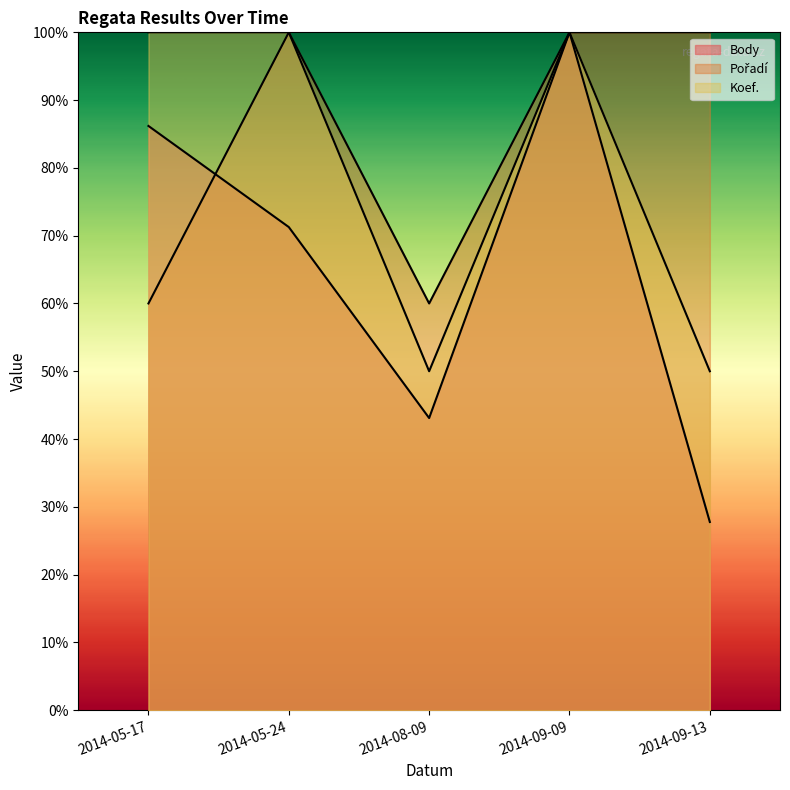

True or false: Body has more than 0 points higher than both neighbors.

True